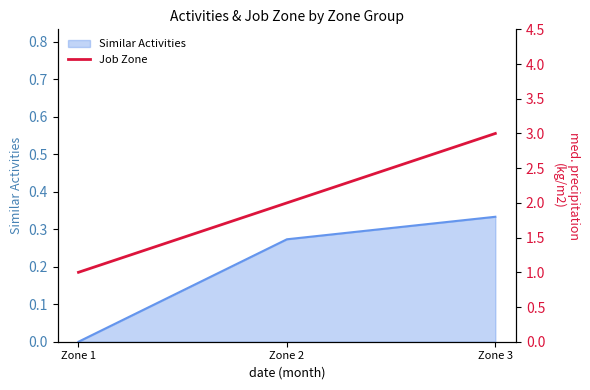

The chart shows a value of 2 at Zone 2. True or false?

True